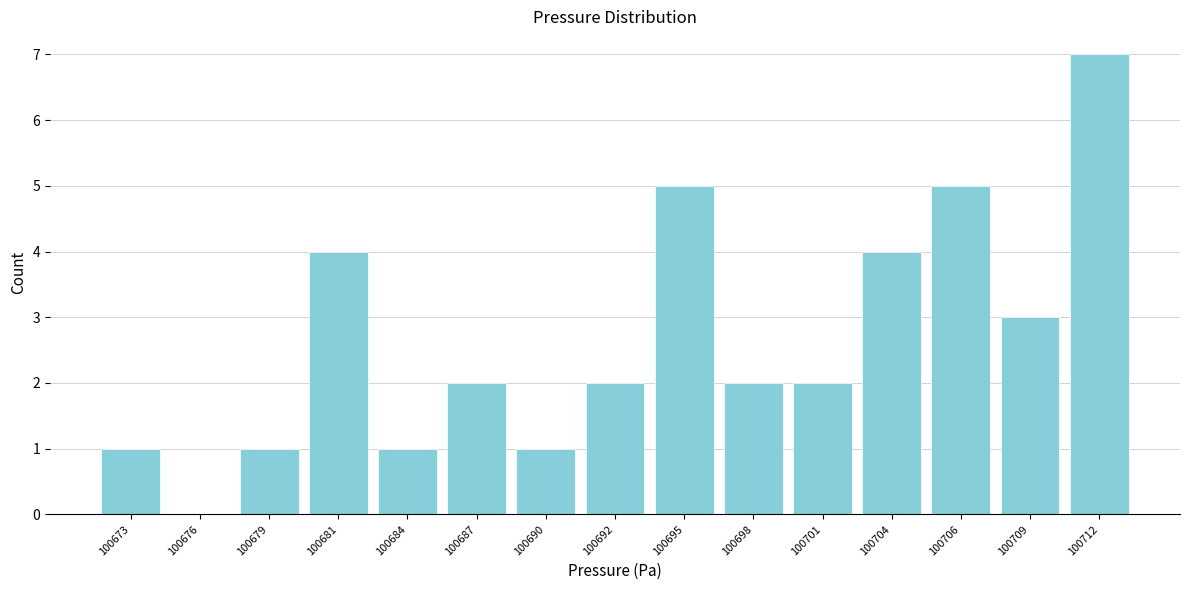

Reading left to right, extract all data points from this chart.

100673=1	100676=0	100679=1	100681=4	100684=1	100687=2	100690=1	100692=2	100695=5	100698=2	100701=2	100704=4	100706=5	100709=3	100712=7